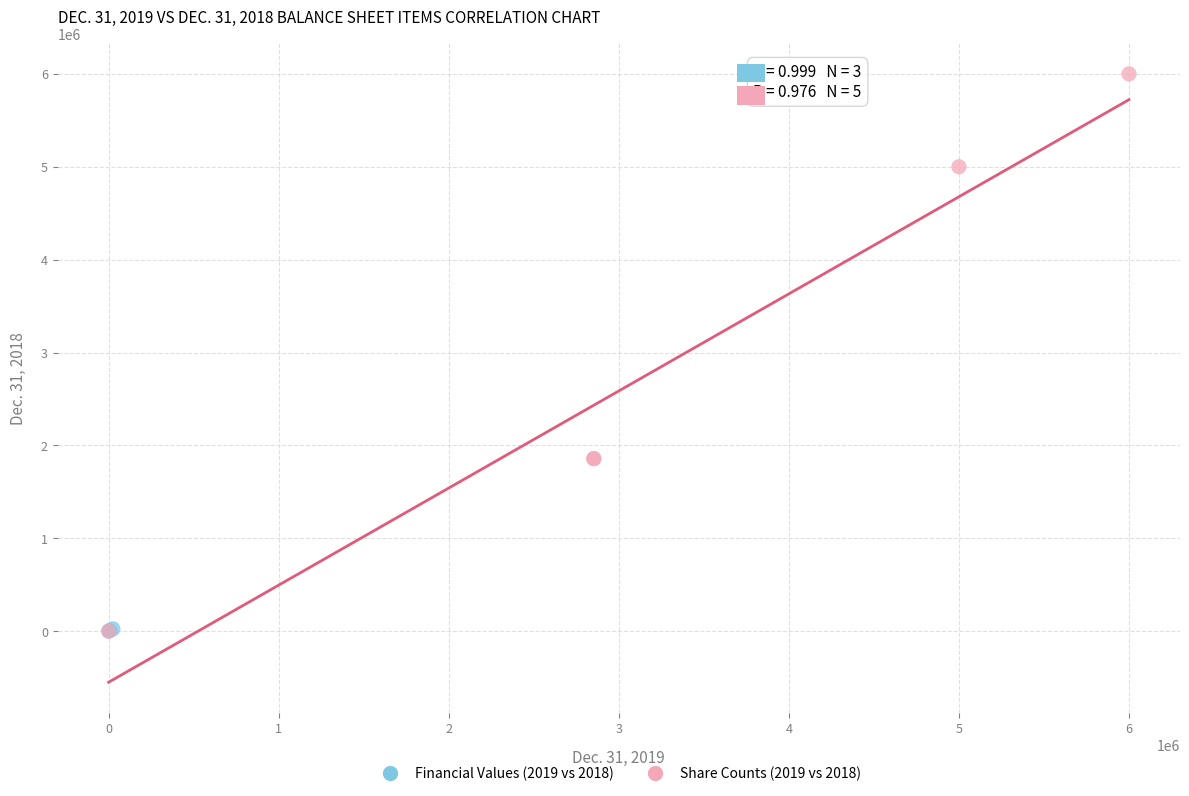

Which series reaches the maximum Y coordinate?

Share Counts (2019 vs 2018)